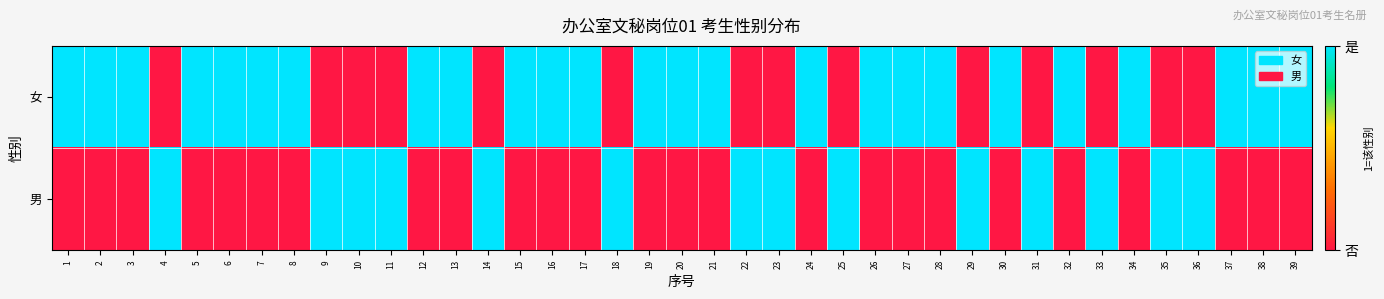

Count the number of categories in the chart.

39